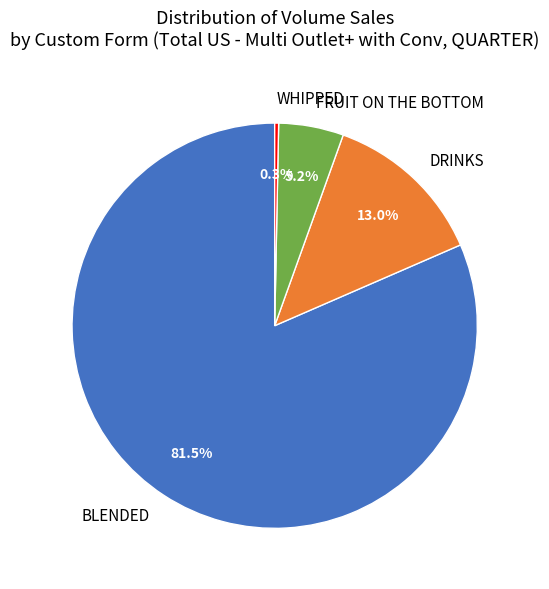

Which slice is the smallest?

WHIPPED